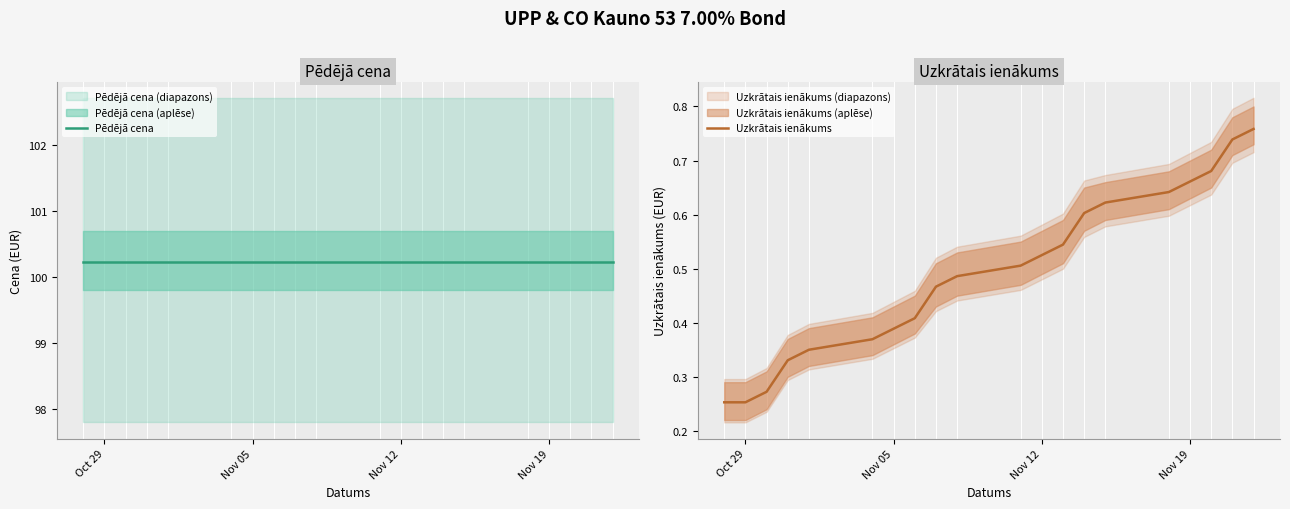

What is the smallest value displayed?

0.3